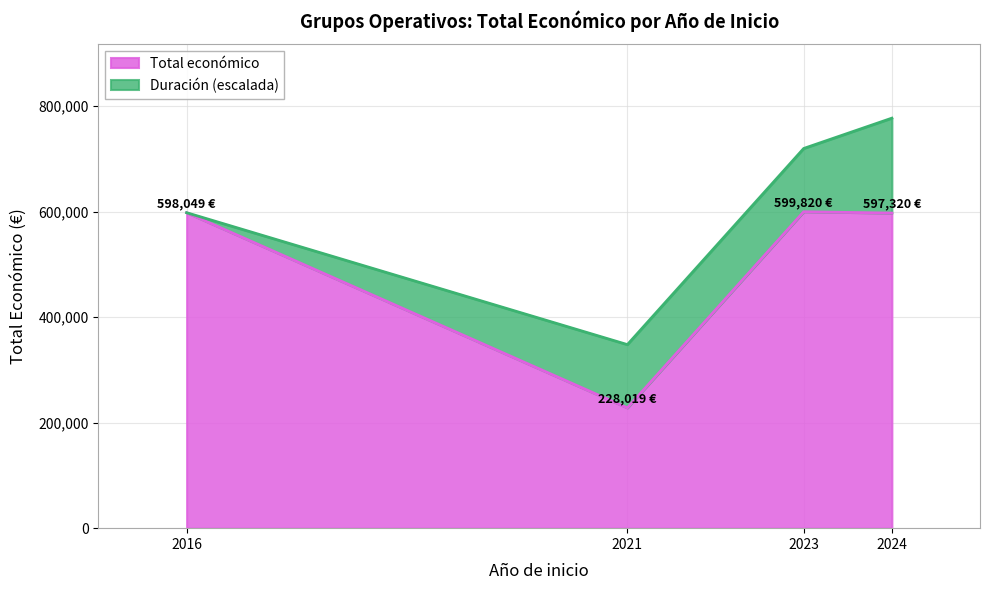

True or false: there are more than 2 points higher than both neighbors.

False